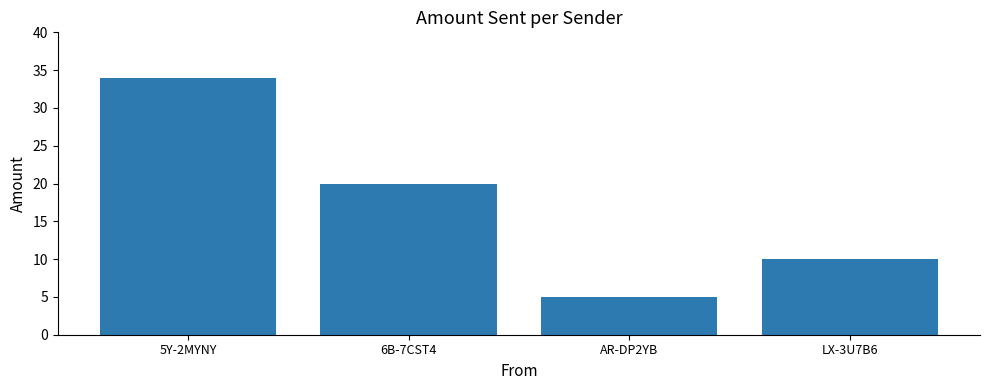

Between LX-3U7B6 and 5Y-2MYNY, which is larger?

5Y-2MYNY